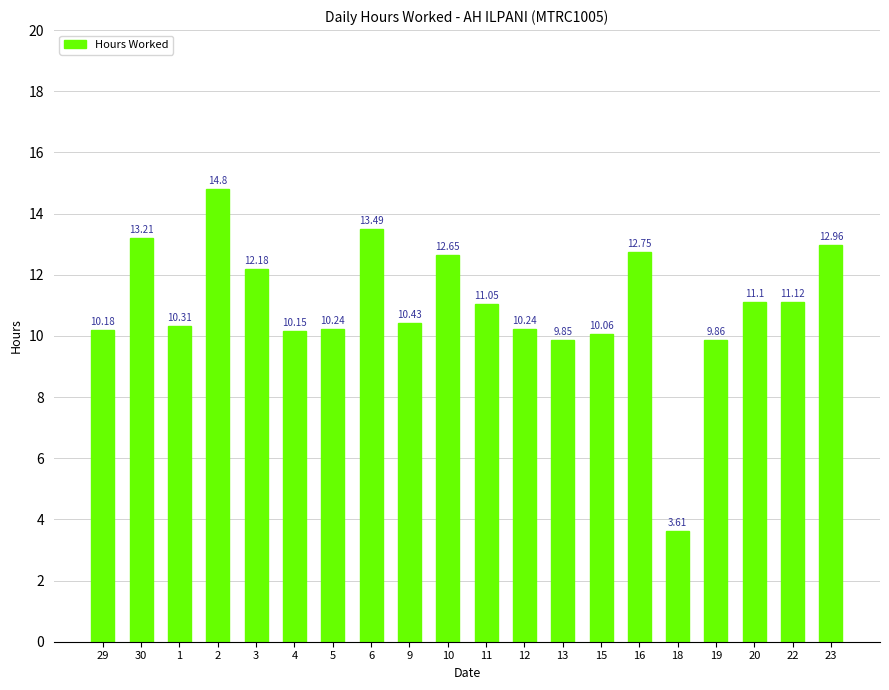

What is the difference between the values at 30 and 18?

9.6